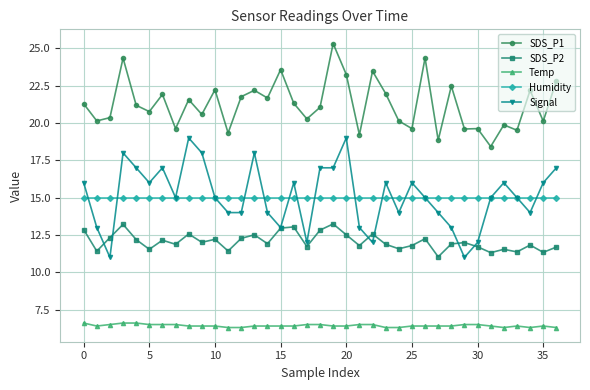

What is the value of the SDS_P2 point at the 16th from the left?

13.0